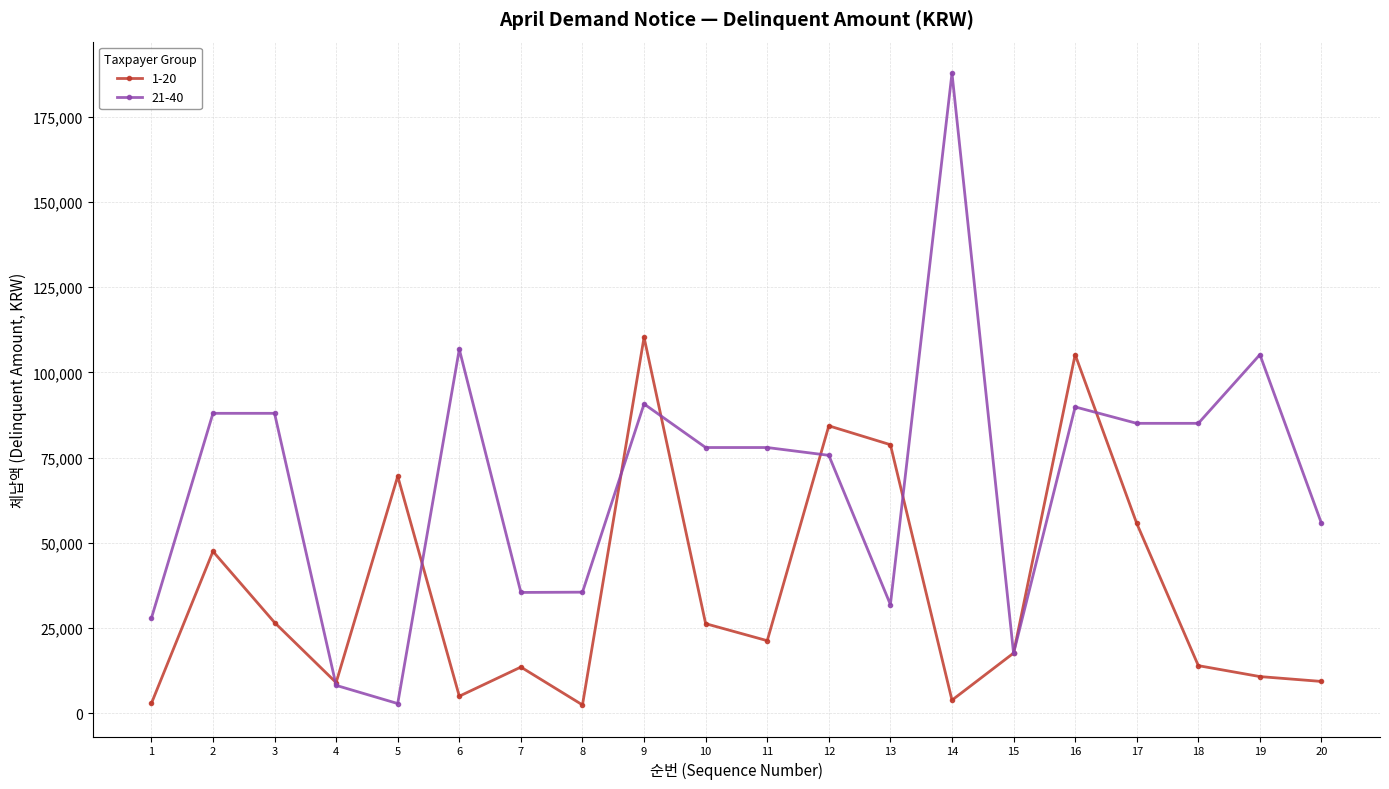

Is the value of 1-20 at 13 greater than the value of 21-40 at 12?

Yes